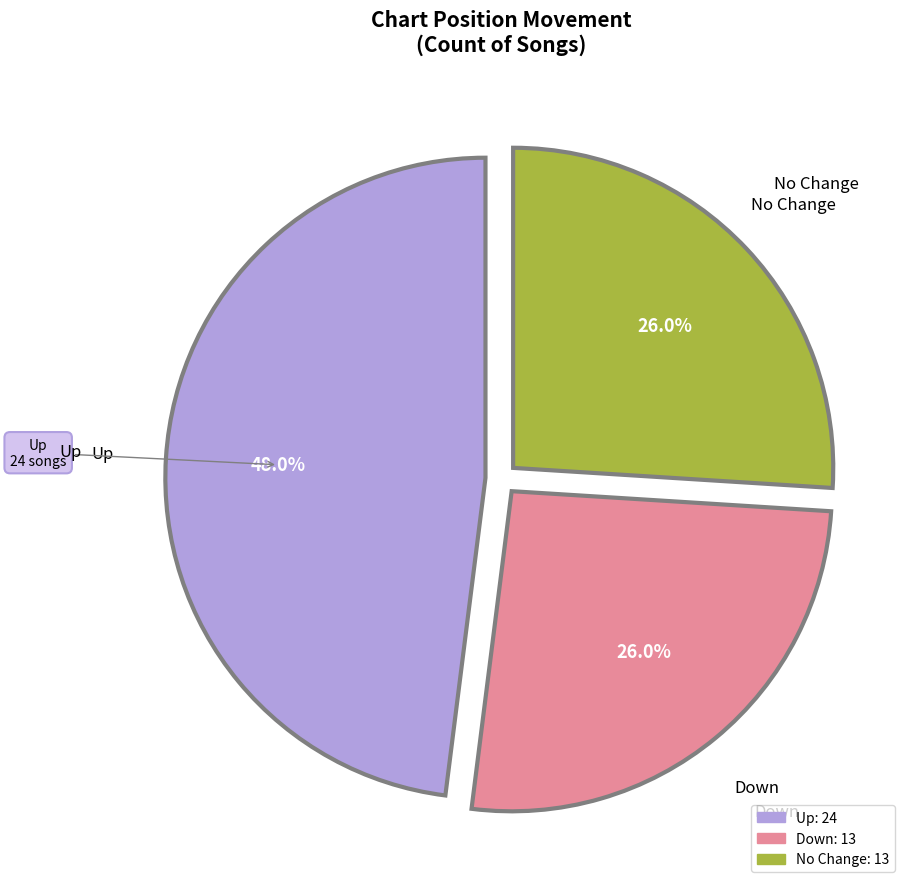

Is there any slice that represents more than half of the pie?

No